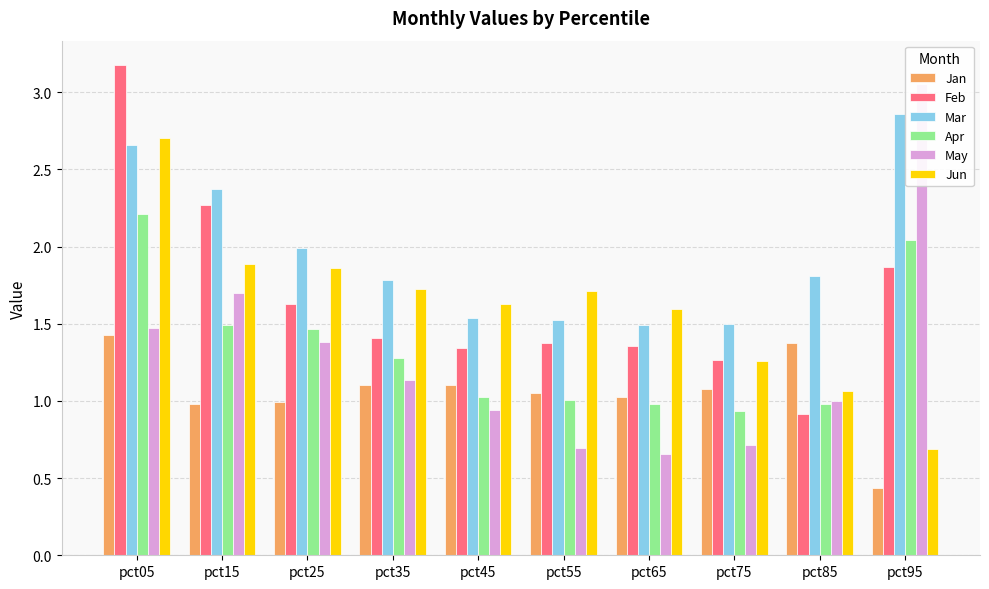

What are all the series names shown in the legend?

Jan, Feb, Mar, Apr, May, Jun